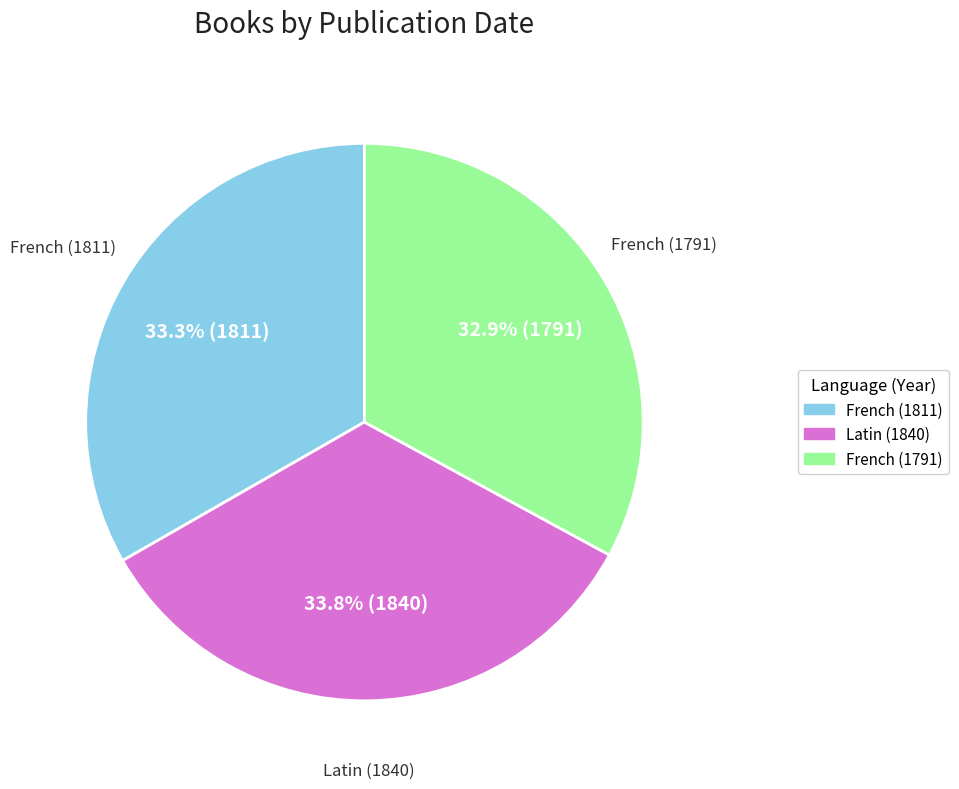

Does Latin (1840) represent more than half of the total?

No